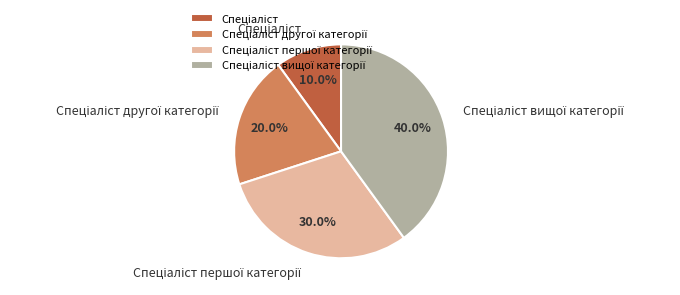

How many slices are in this pie chart?

4